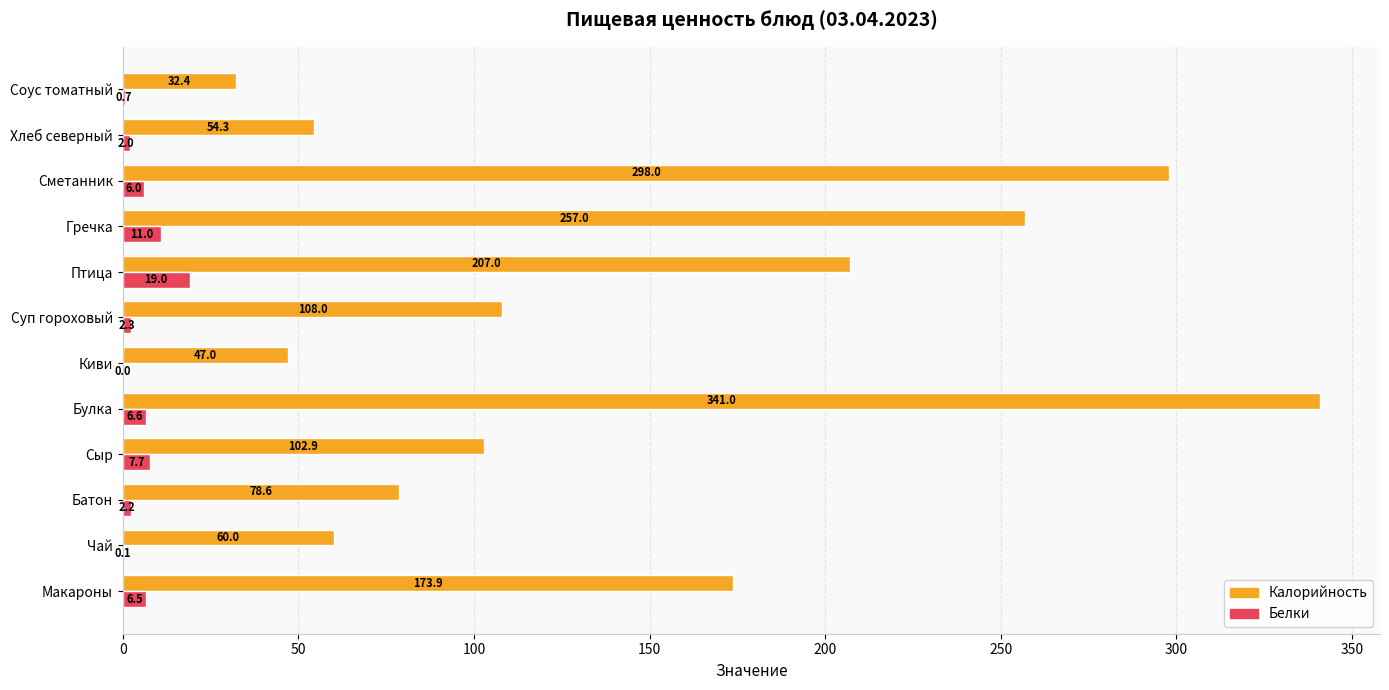

Is the value of Калорийность at Макароны greater than the value of Белки at Гречка?

Yes